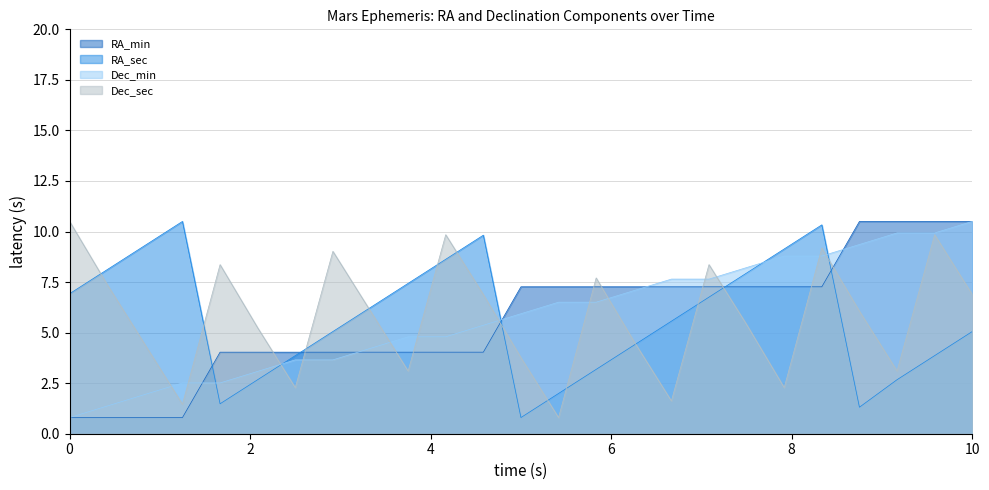

How many data points in RA_sec are less than 5?

10